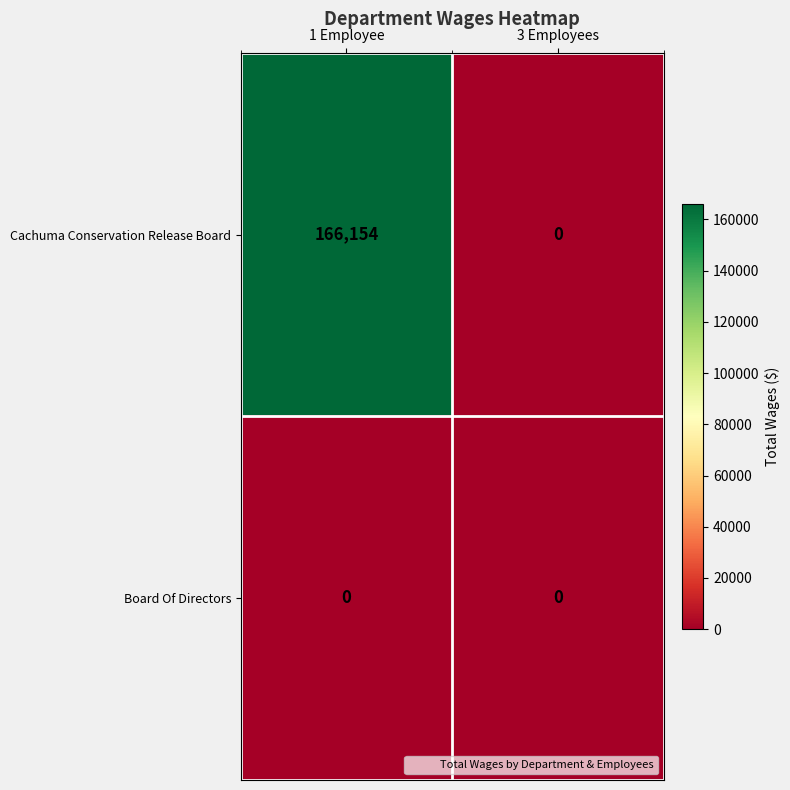

Rank the series by their average value, from highest to lowest.

Cachuma Conservation Release Board, Board Of Directors